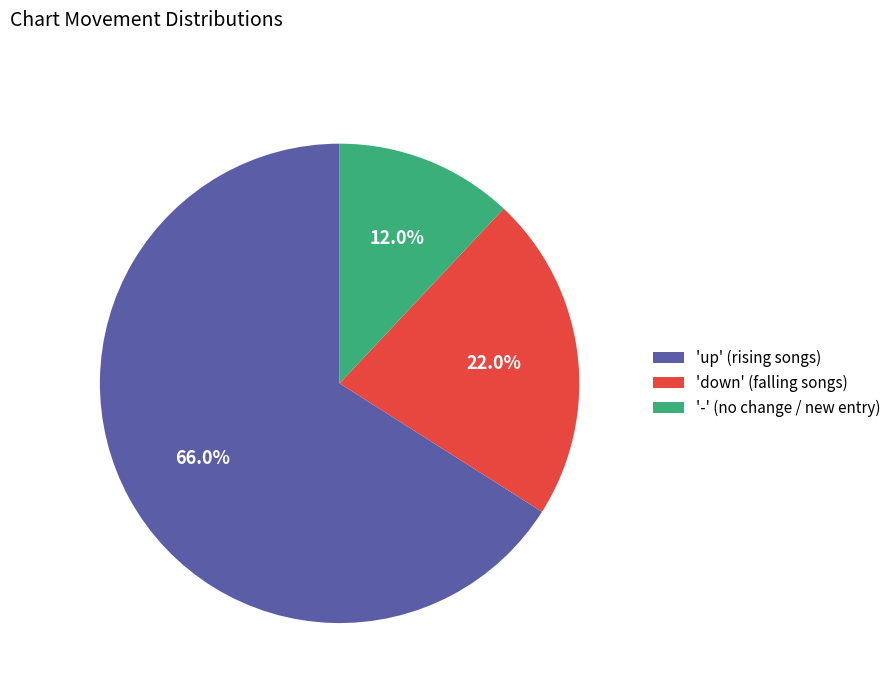

What is the largest slice in the pie chart?

'up' (rising songs)